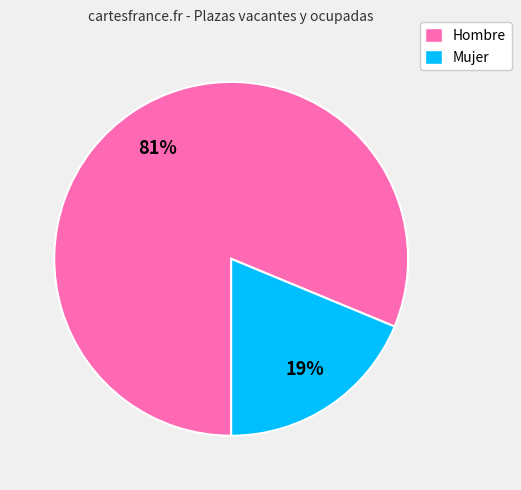

Which slice is the largest?

Hombre